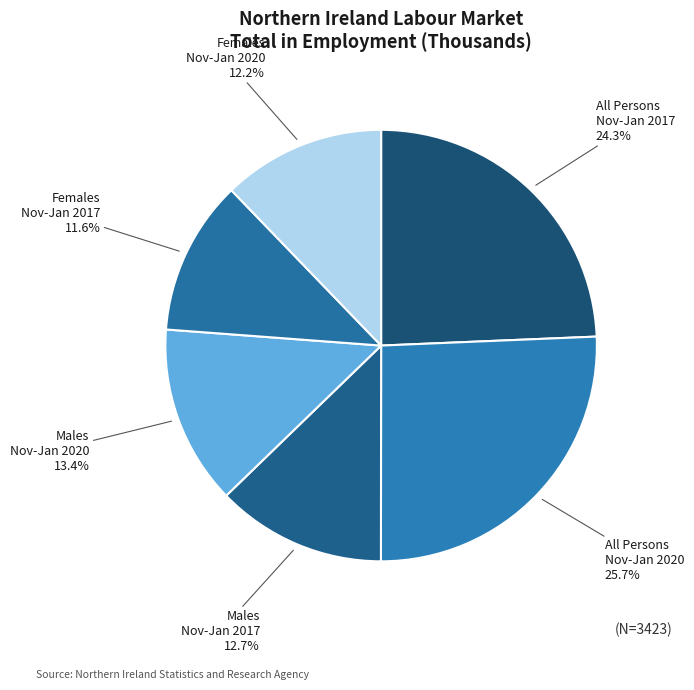

Rank the categories by value from highest to lowest.

All Persons Nov-Jan 2020, All Persons Nov-Jan 2017, Males Nov-Jan 2020, Males Nov-Jan 2017, Females Nov-Jan 2020, Females Nov-Jan 2017